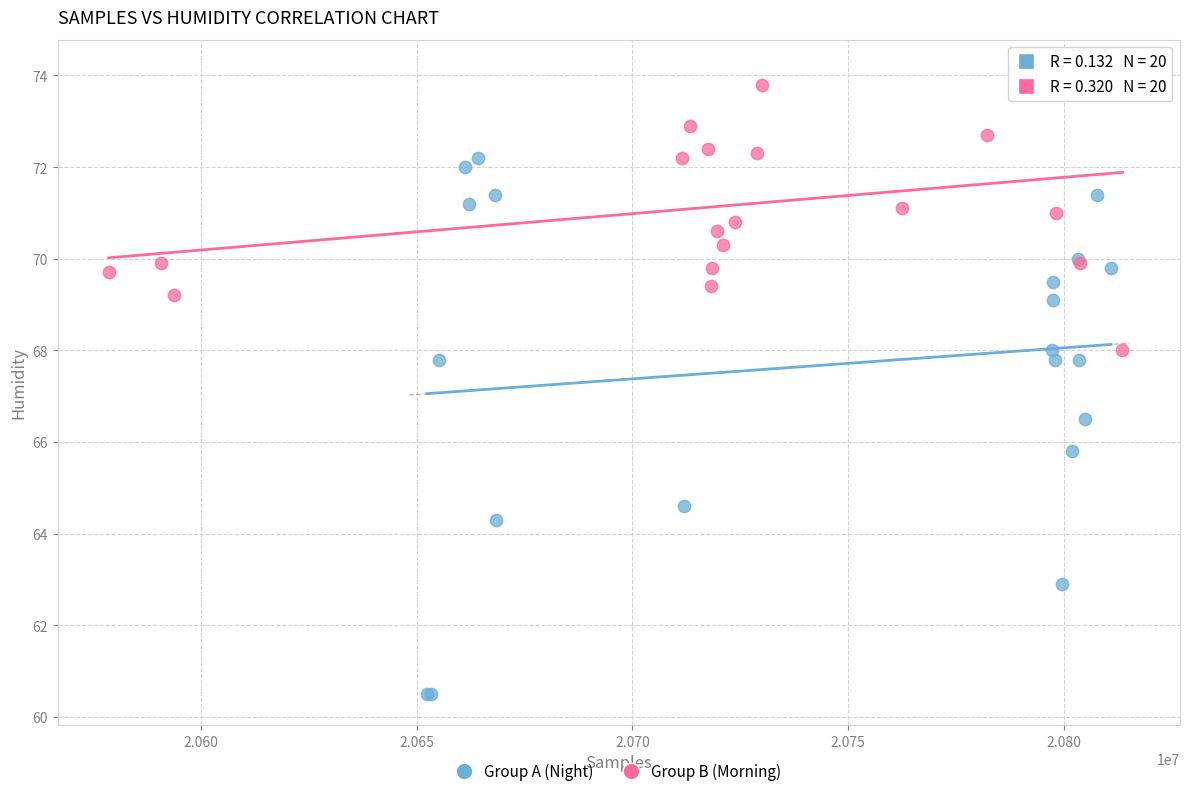

Which series reaches the maximum Y coordinate?

Group B (Morning)